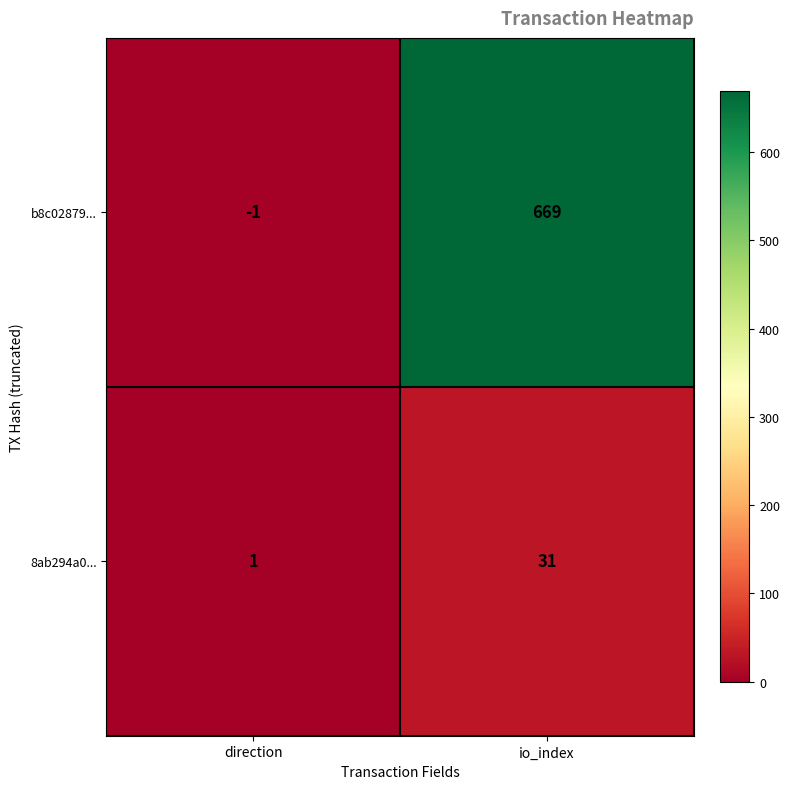

Reading right to left, transcribe all the data shown in this chart.

b8c02879...: 669	-1
8ab294a0...: 31	1